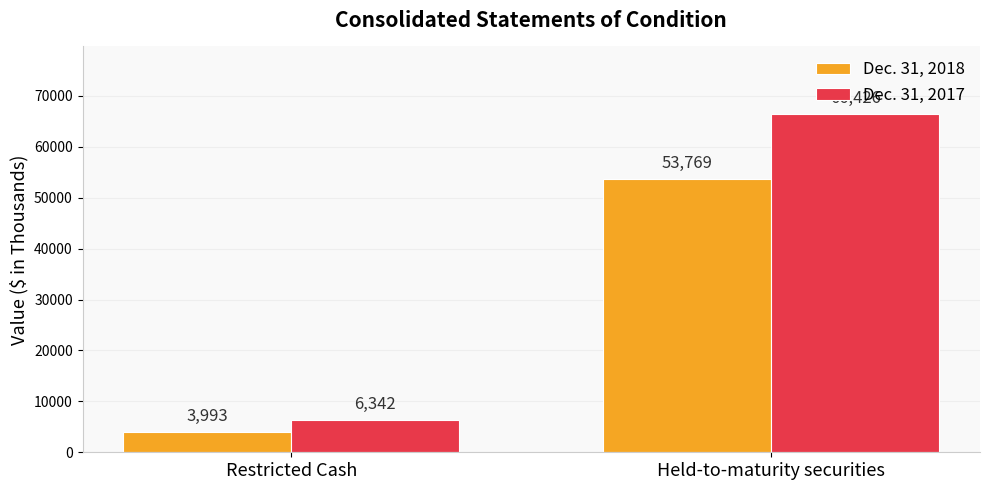

Which category has the highest value across all series?

Held-to-maturity securities